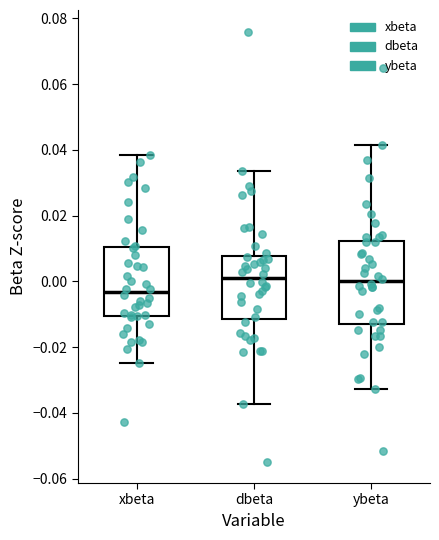

Which box is the tallest, from its lower edge to its upper edge?

ybeta